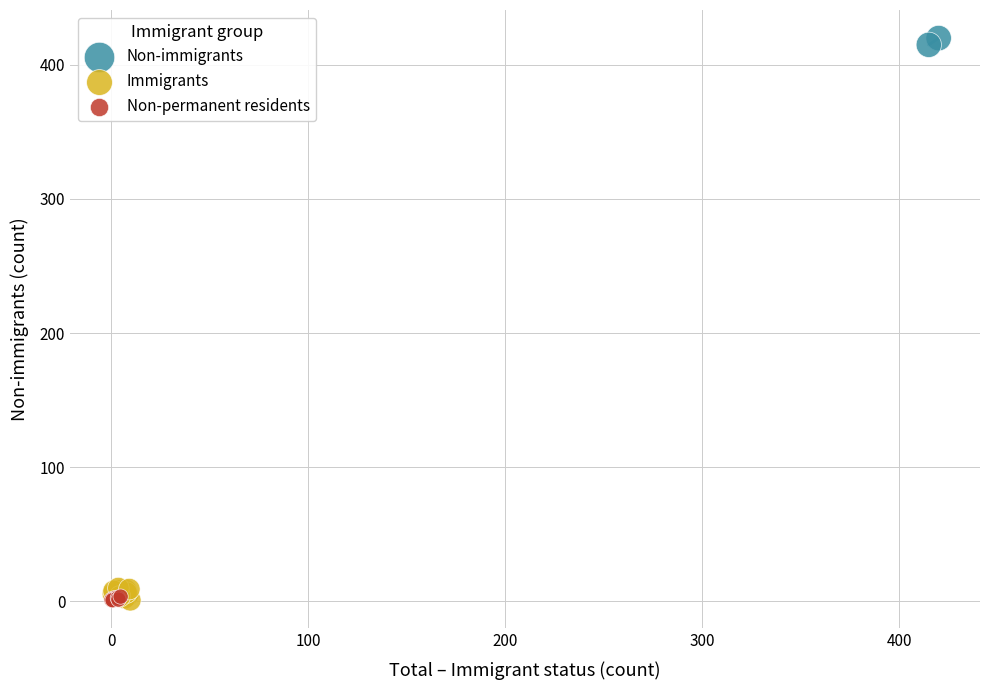

Which series reaches the maximum Y coordinate?

Non-immigrants